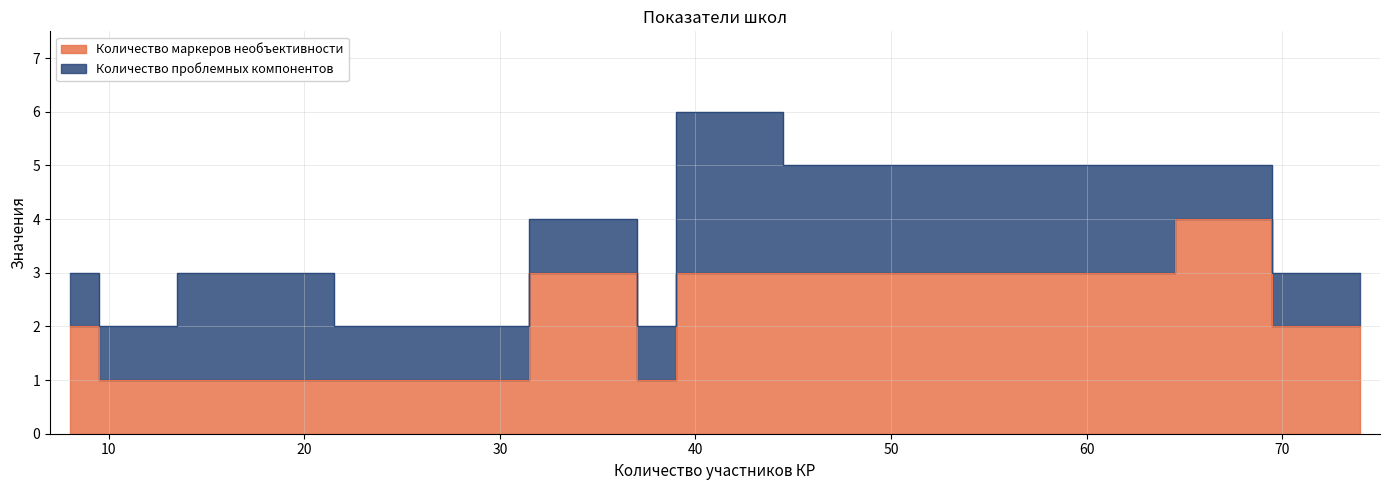

Does the chart have visible grid lines?

Yes